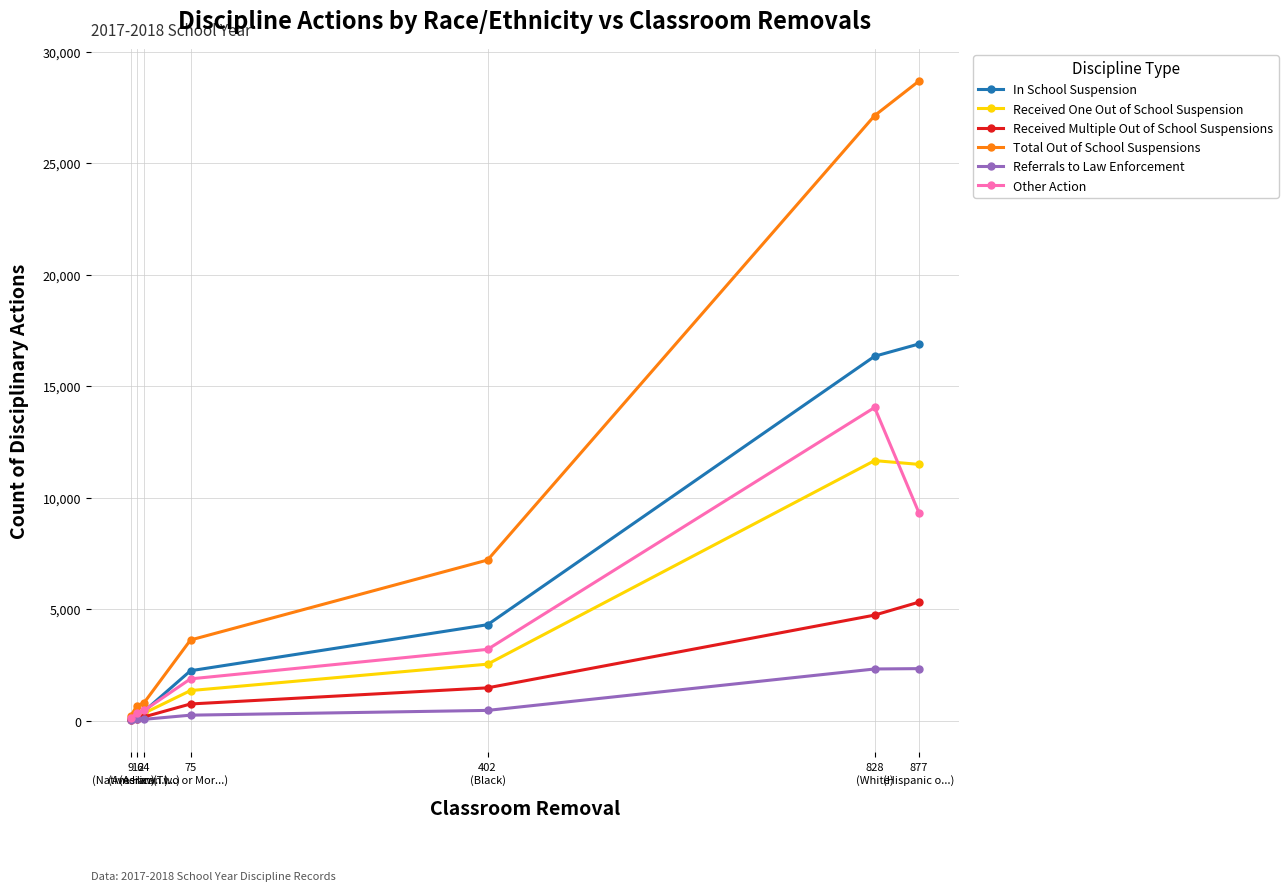

Is it true that Other Action equals 810 at 402
(Black)?

False